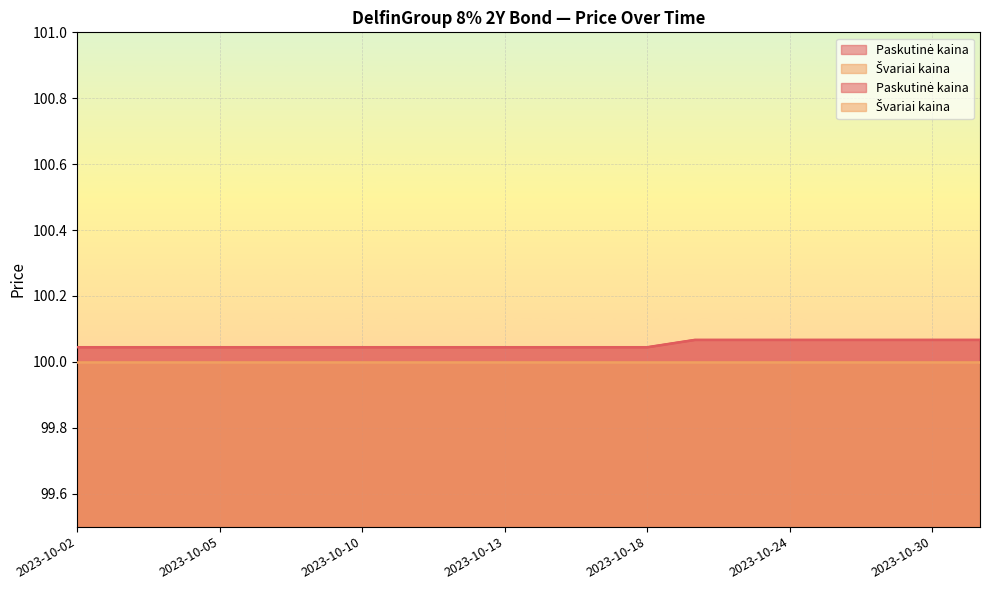

Reading left to right, list all the values displayed in this chart.

100.0	100.0	100.0	100.0	100.0	100.0	100.0	100.0	100.0	100.0	100.0	100.0	100.0	100.1	100.1	100.1	100.1	100.1	100.1	100.1